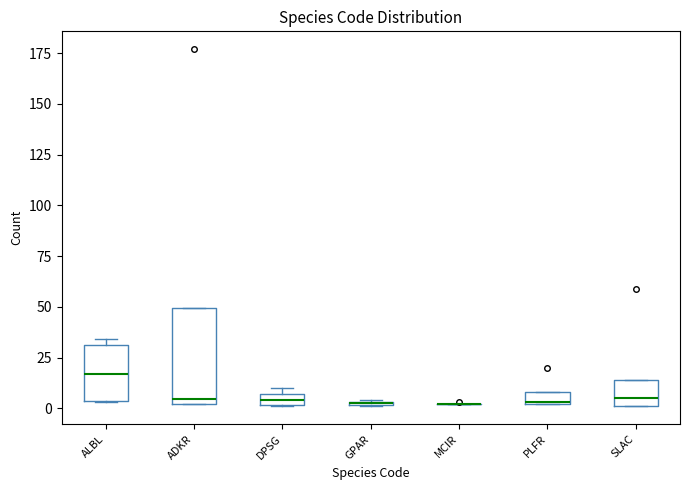

Where is the lower edge of the box for PLFR on the y-axis? The values are not printed on the chart, so give them approximately, as read against the axis.

0